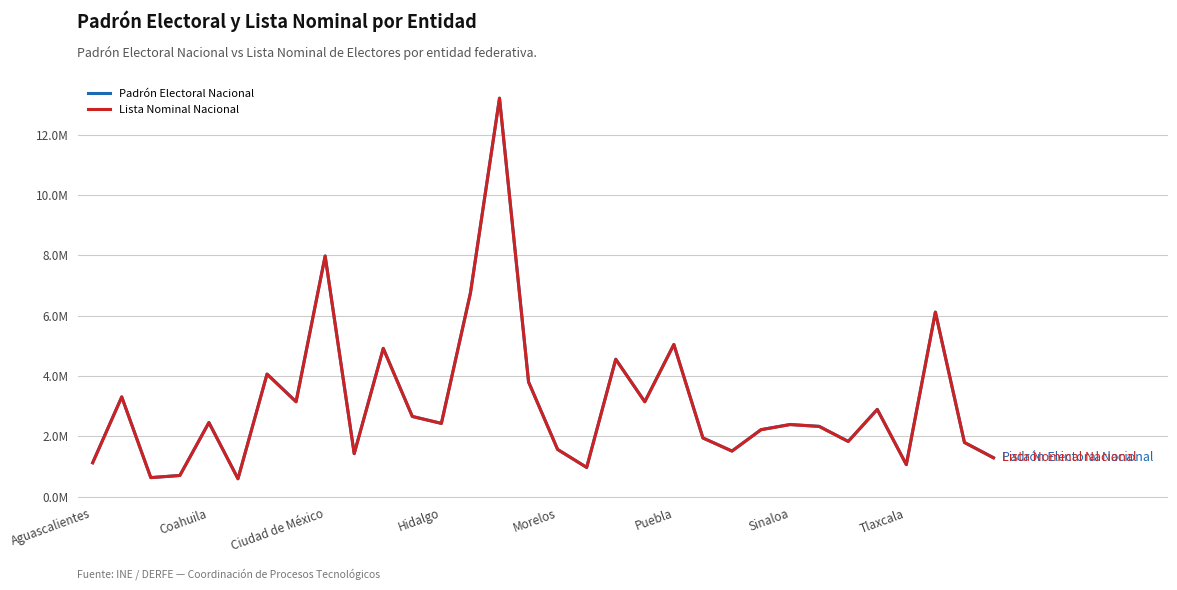

Does the chart display data point markers on the line(s)?

No